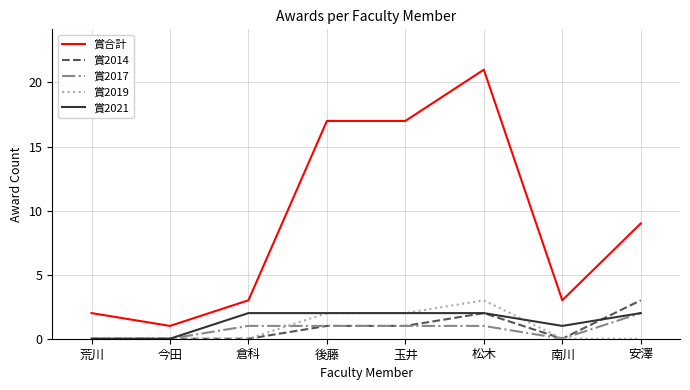

The 賞2017 series shows 1 at 倉科. True or false?

True